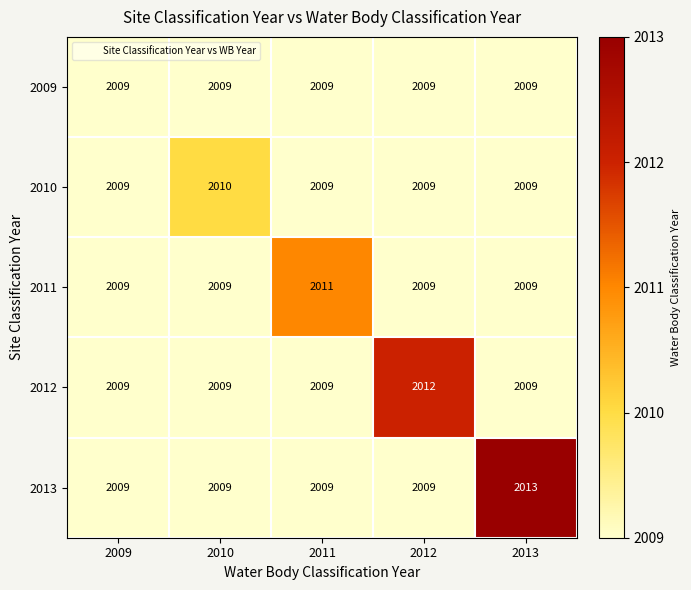

Which series changed the most between 2012 and 2013?

2013